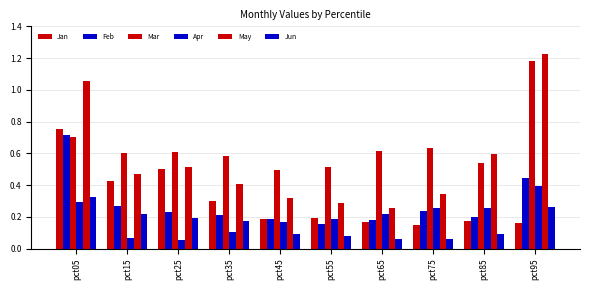

Reading left to right, transcribe all the data shown in this chart.

Jan: 0.8	0.4	0.5	0.3	0.2	0.2	0.2	0.1	0.2	0.2
Feb: 0.7	0.3	0.2	0.2	0.2	0.2	0.2	0.2	0.2	0.4
Mar: 0.7	0.6	0.6	0.6	0.5	0.5	0.6	0.6	0.5	1.2
Apr: 0.3	0.1	0.1	0.1	0.2	0.2	0.2	0.3	0.3	0.4
May: 1.1	0.5	0.5	0.4	0.3	0.3	0.3	0.3	0.6	1.2
Jun: 0.3	0.2	0.2	0.2	0.1	0.1	0.1	0.1	0.1	0.3